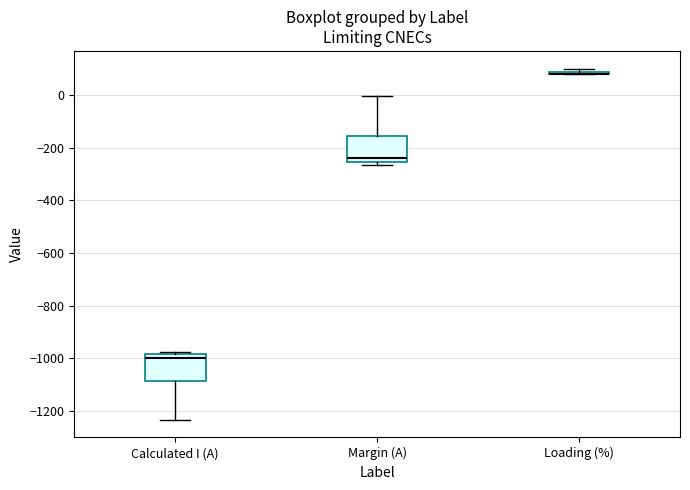

Reading left to right, transcribe this box plot: for each box, give where its median line is, the range the box spans, and where its two whiskers end, as read against the y-axis. The values are not printed on the chart, so give them approximately, as read against the axis.

Calculated I (A): median -1000, box -1080 to -980, whiskers -1240 to -980 (just above the box's upper edge)
Margin (A): median -240, box -260 to -160, whiskers -260 (just below the box's lower edge) to 0
Loading (%): box collapsed to a line at 80, whiskers 80 to 100